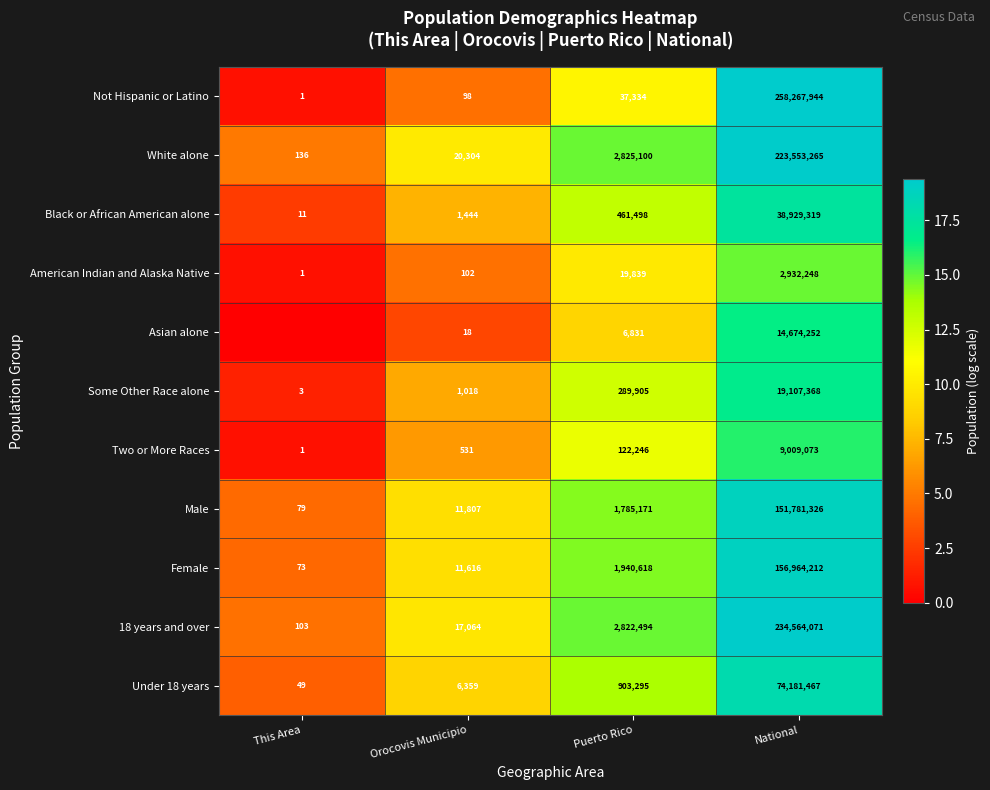

What is the total value across all series at Puerto Rico?

11214331